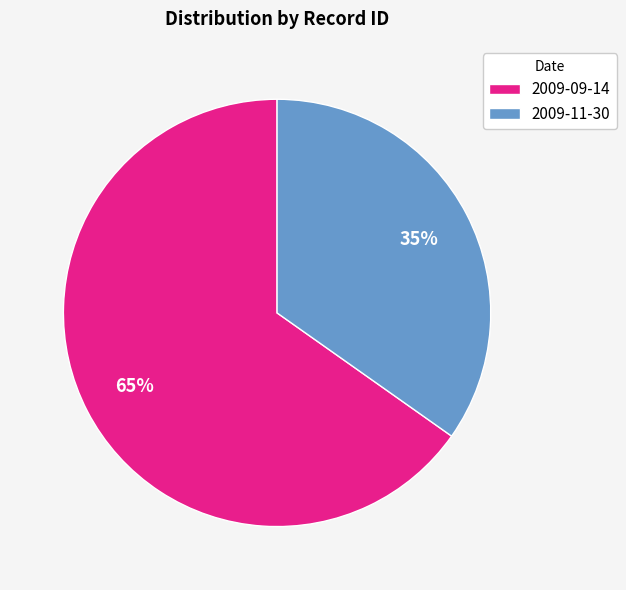

The 2009-11-30 slice represents 21% of the pie. True or false?

False